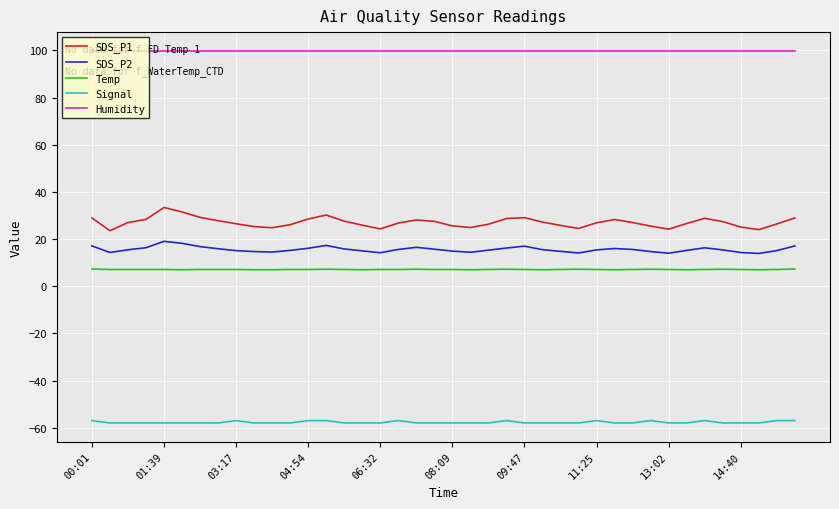

True or false: Humidity and Temp intersect in this chart.

False